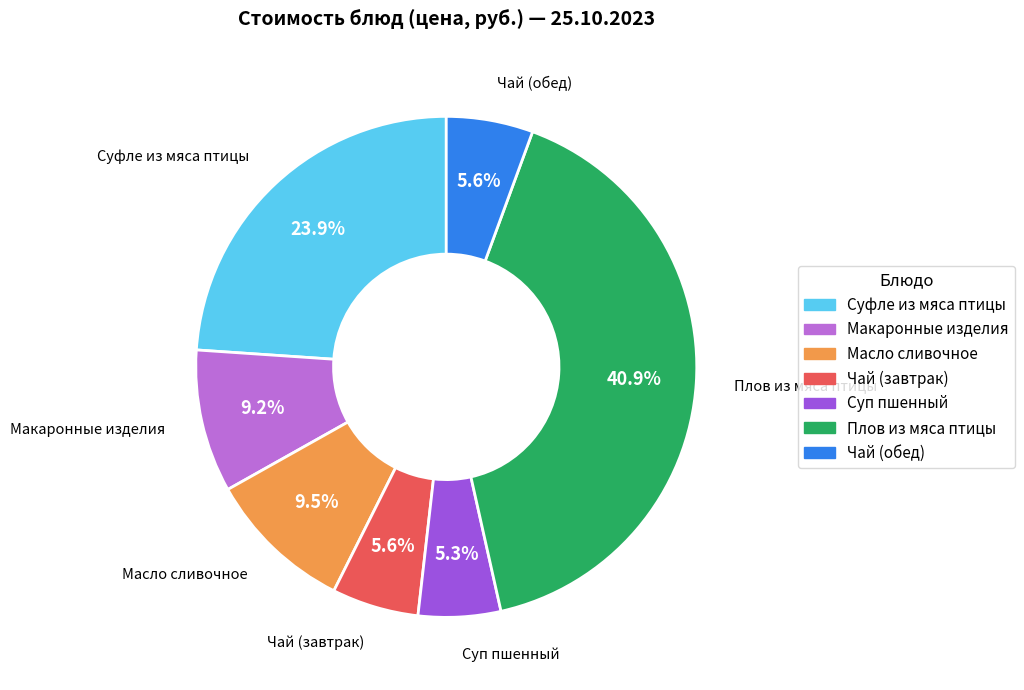

Is there a majority slice in this chart?

No